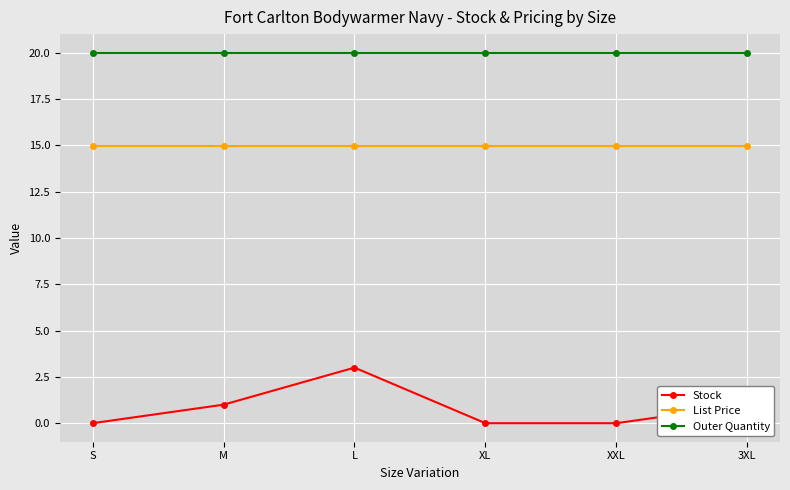

How many lines are shown in the chart?

3